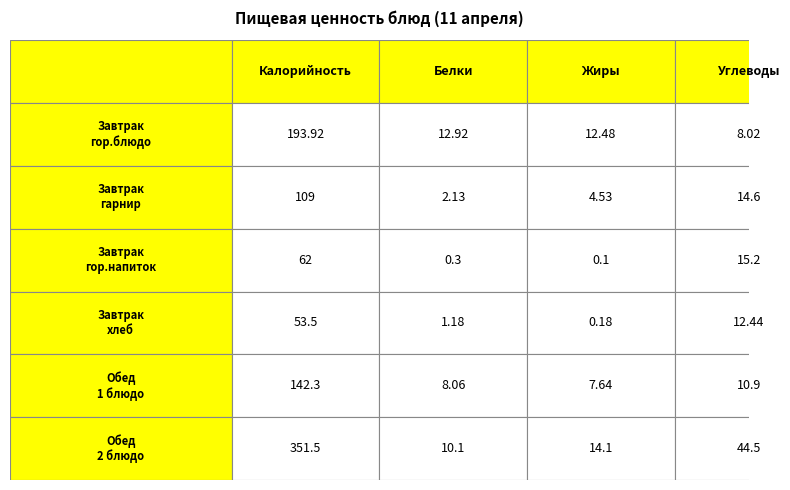

Which series has the widest spread of values?

row_5